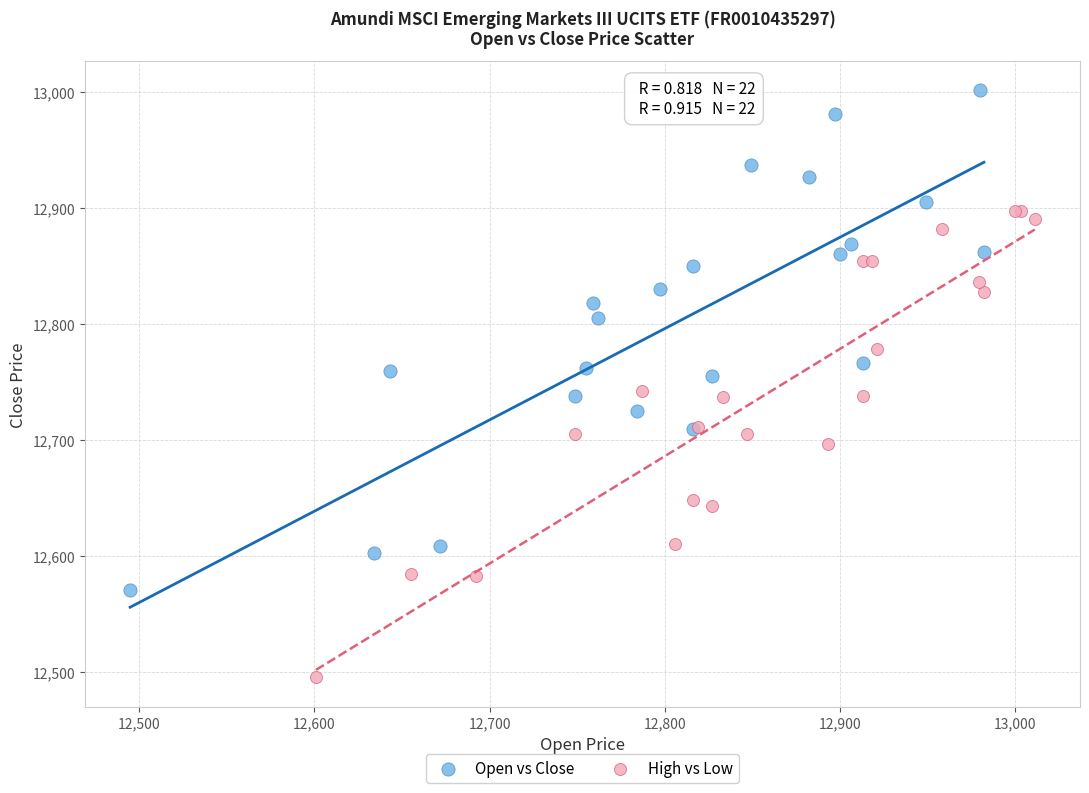

Which series contains the lowest Y value?

High vs Low